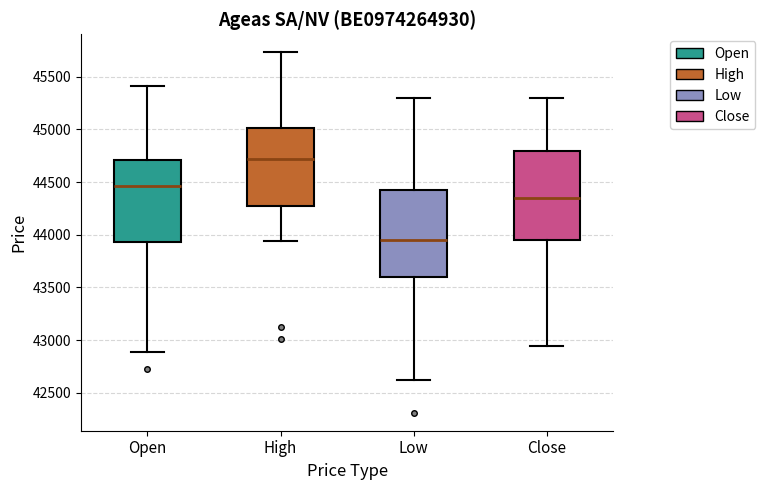

Reading left to right, transcribe this box plot: for each box, give where its median line is, the range the box spans, and where its two whiskers end, as read against the y-axis. The values are not printed on the chart, so give them approximately, as read against the axis.

Open: median 44450, box 43950 to 44700, whiskers 42900 to 45400
High: median 44700, box 44250 to 45000, whiskers 43950 to 45750
Low: median 43950, box 43600 to 44400, whiskers 42600 to 45300
Close: median 44350, box 43950 to 44800, whiskers 42950 to 45300